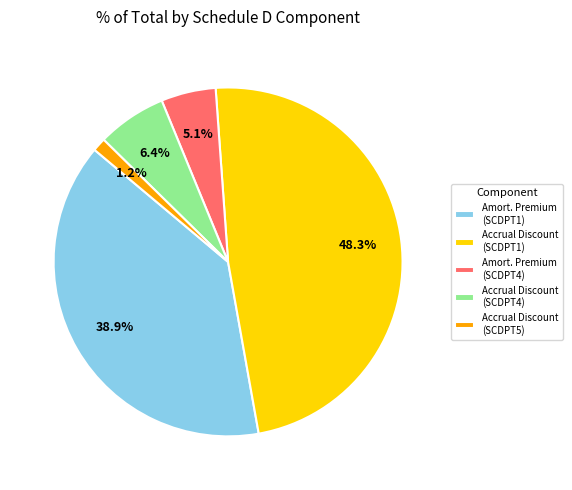

Rank the categories by value from highest to lowest.

Accrual Discount (SCDPT1), Amort. Premium (SCDPT1), Accrual Discount (SCDPT4), Amort. Premium (SCDPT4), Accrual Discount (SCDPT5)